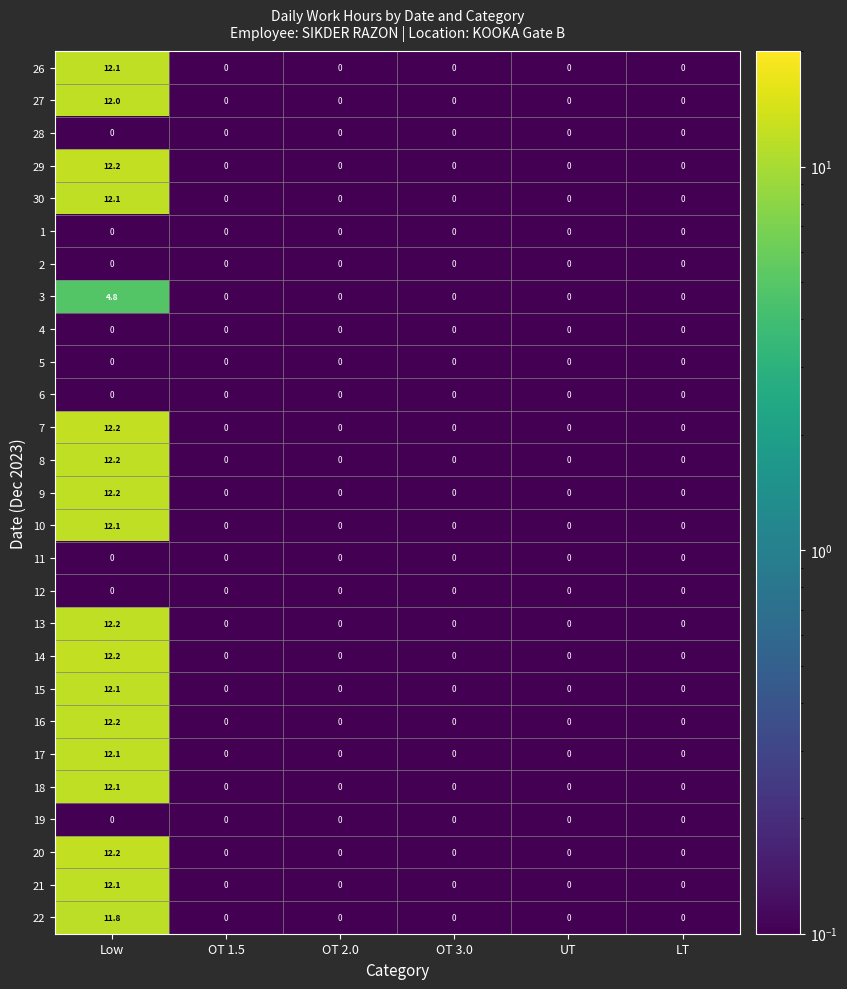

What is the greatest value displayed?

12.2